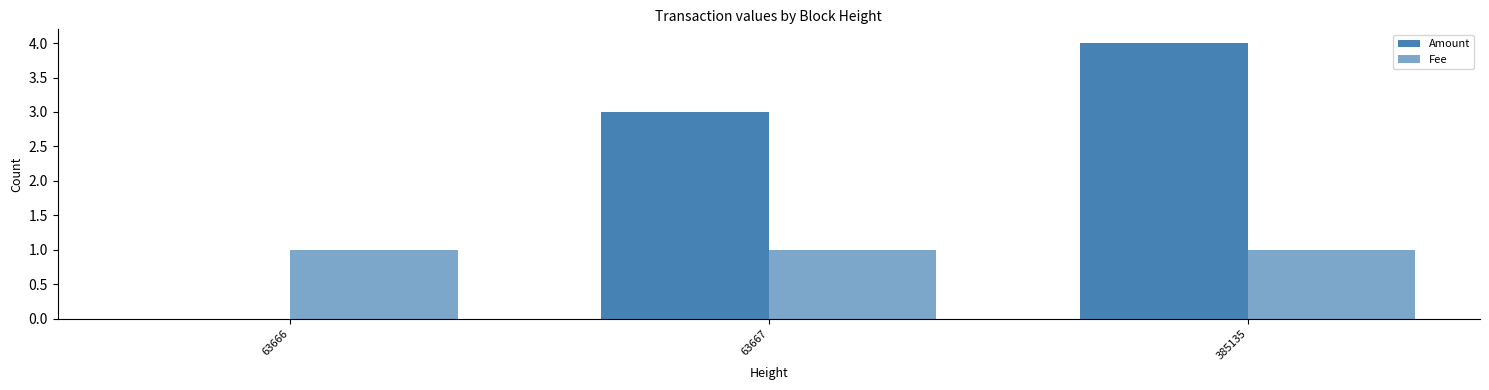

Is it true that Fee equals 1 at 63667?

True